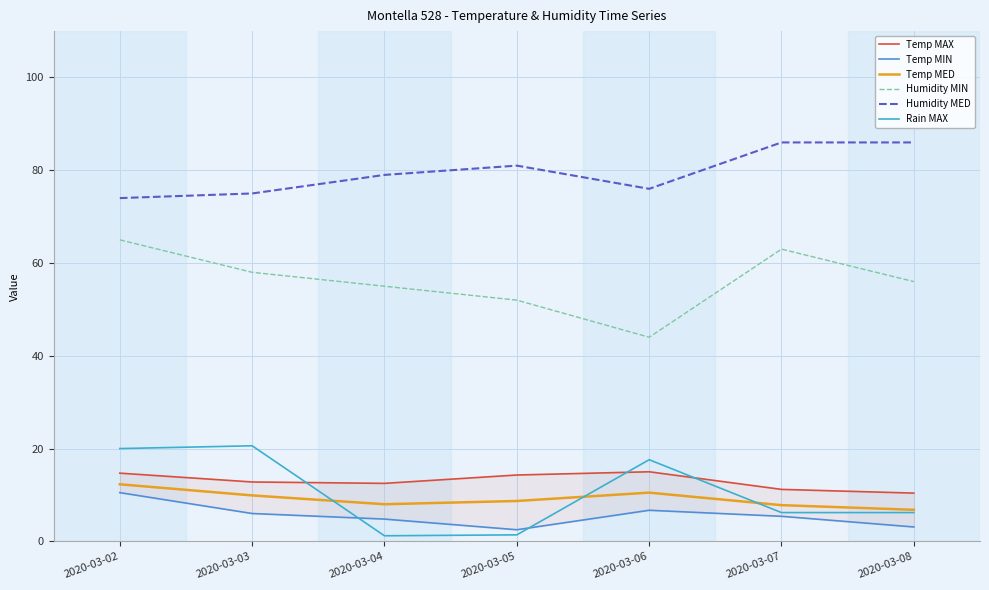

Reading right to left, extract all data points from this chart.

Temp MAX: 2020-03-08=10.4	2020-03-07=11.2	2020-03-06=15.0	2020-03-05=14.3	2020-03-04=12.5	2020-03-03=12.8	2020-03-02=14.7
Temp MIN: 2020-03-08=3.1	2020-03-07=5.4	2020-03-06=6.7	2020-03-05=2.5	2020-03-04=4.8	2020-03-03=6.0	2020-03-02=10.5
Temp MED: 2020-03-08=6.8	2020-03-07=7.8	2020-03-06=10.5	2020-03-05=8.7	2020-03-04=8.0	2020-03-03=9.9	2020-03-02=12.3
Humidity MIN: 2020-03-08=56.0	2020-03-07=63.0	2020-03-06=44.0	2020-03-05=52.0	2020-03-04=55.0	2020-03-03=58.0	2020-03-02=65.0
Humidity MED: 2020-03-08=86.0	2020-03-07=86.0	2020-03-06=76.0	2020-03-05=81.0	2020-03-04=79.0	2020-03-03=75.0	2020-03-02=74.0
Rain MAX: 2020-03-08=6.2	2020-03-07=6.2	2020-03-06=17.6	2020-03-05=1.4	2020-03-04=1.2	2020-03-03=20.6	2020-03-02=20.0